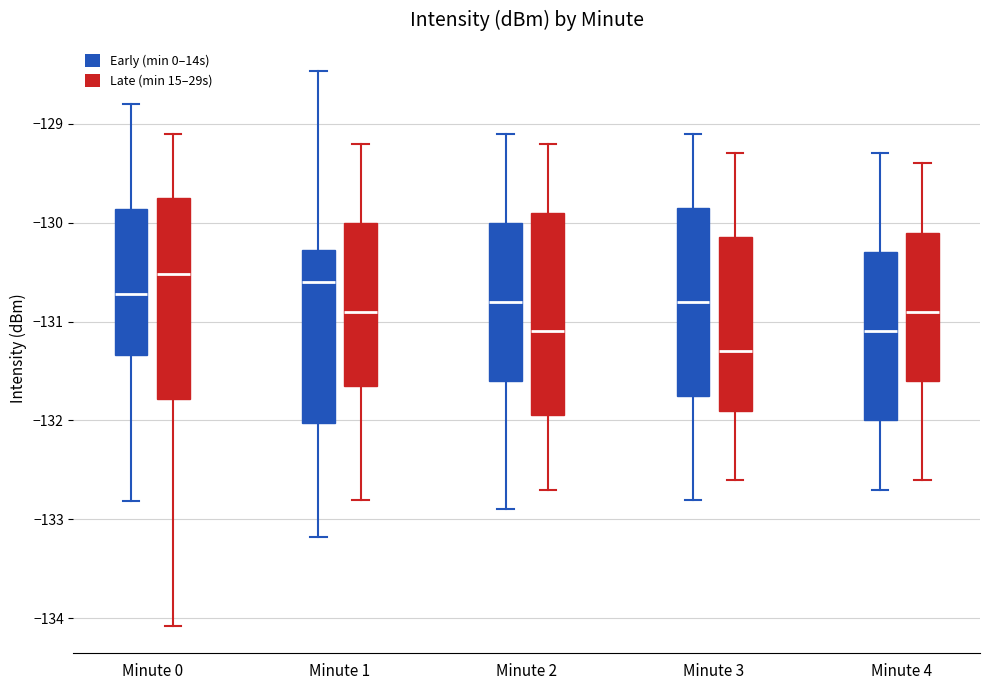

Reading left to right, transcribe this box plot: for each box, give where its median line is, the range the box spans, and where its two whiskers end, as read against the y-axis. The values are not printed on the chart, so give them approximately, as read against the axis.

Minute 0 (Early (min 0–14s)): median -130.7, box -131.3 to -129.9, whiskers -132.8 to -128.8
Minute 0 (Late (min 15–29s)): median -130.5, box -131.8 to -129.8, whiskers -134.1 to -129.1
Minute 1 (Early (min 0–14s)): median -130.6, box -132.0 to -130.3, whiskers -133.2 to -128.5
Minute 1 (Late (min 15–29s)): median -130.9, box -131.6 to -130.0, whiskers -132.8 to -129.2
Minute 2 (Early (min 0–14s)): median -130.8, box -131.6 to -130.0, whiskers -132.9 to -129.1
Minute 2 (Late (min 15–29s)): median -131.1, box -131.9 to -129.9, whiskers -132.7 to -129.2
Minute 3 (Early (min 0–14s)): median -130.8, box -131.7 to -129.8, whiskers -132.8 to -129.1
Minute 3 (Late (min 15–29s)): median -131.3, box -131.9 to -130.1, whiskers -132.6 to -129.3
Minute 4 (Early (min 0–14s)): median -131.1, box -132.0 to -130.3, whiskers -132.7 to -129.3
Minute 4 (Late (min 15–29s)): median -130.9, box -131.6 to -130.1, whiskers -132.6 to -129.4